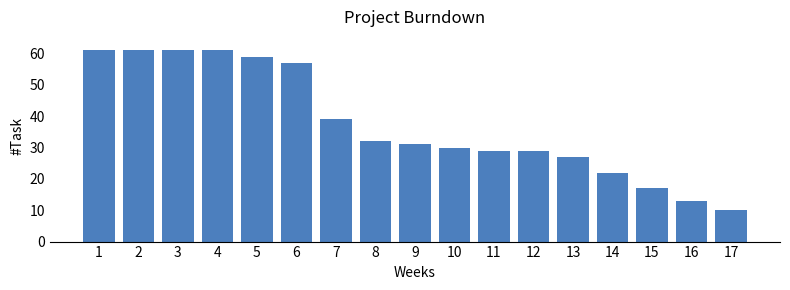

Reading right to left, list all the values displayed in this chart.

17=10	16=13	15=17	14=22	13=27	12=29	11=29	10=30	9=31	8=32	7=39	6=57	5=59	4=61	3=61	2=61	1=61